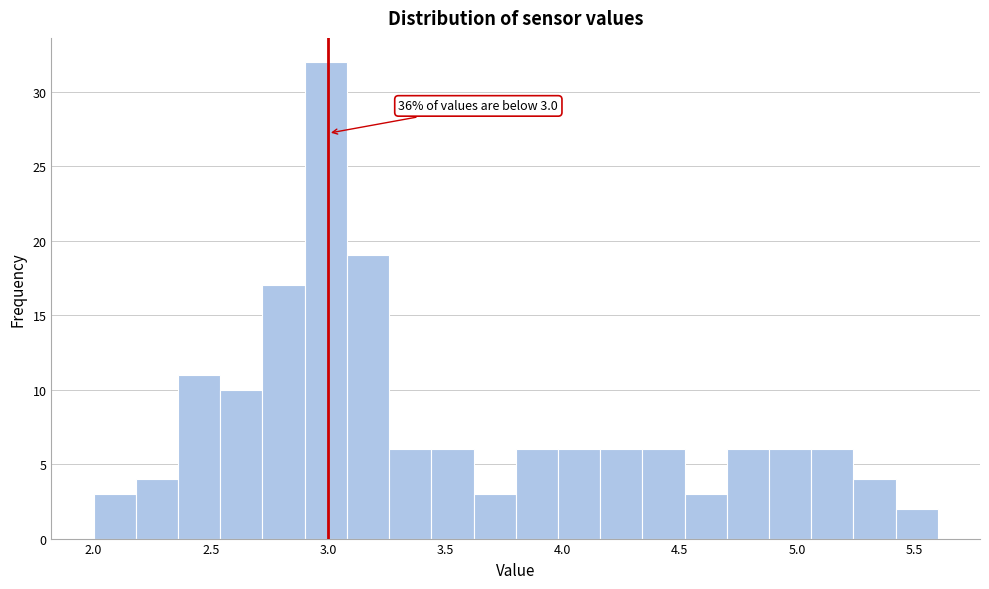

Read against the x-axis, roughly where is the centre of the tallest bar?

3.00